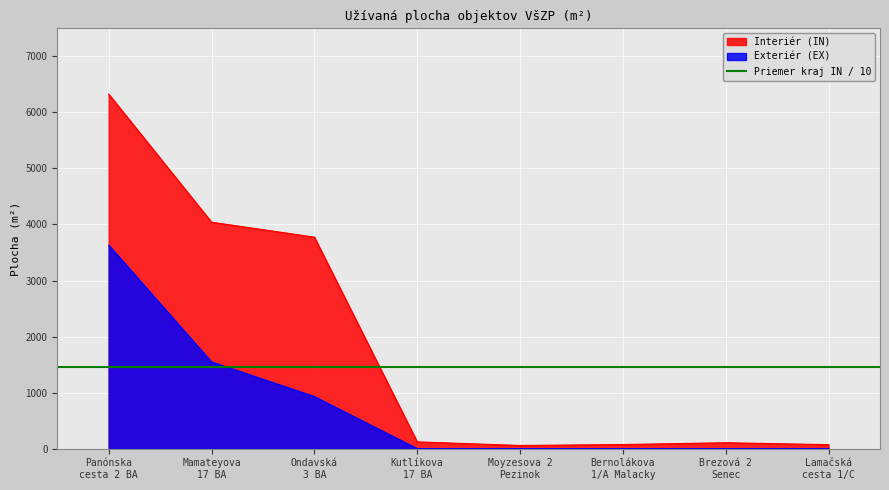

True or false: Exteriér (EX) has more than 0 interior local peaks.

False